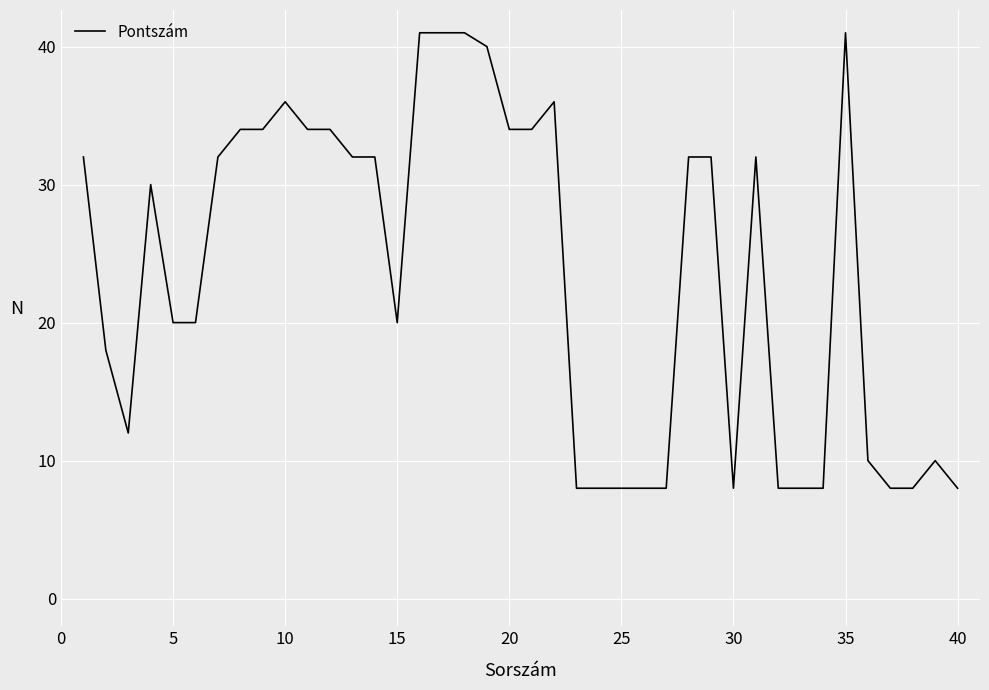

What is the greatest value displayed?

41